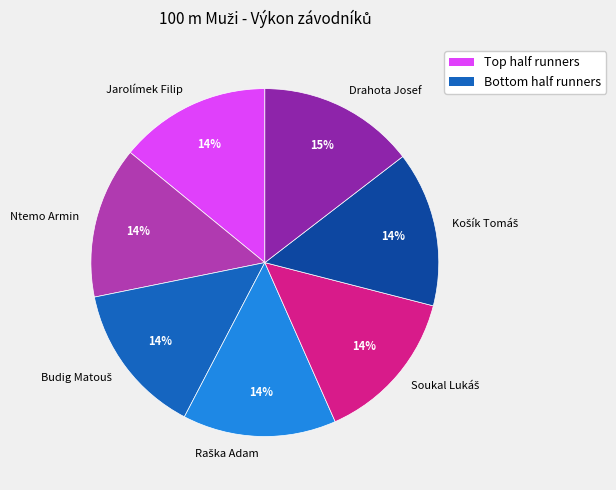

Does any single category account for the majority?

No